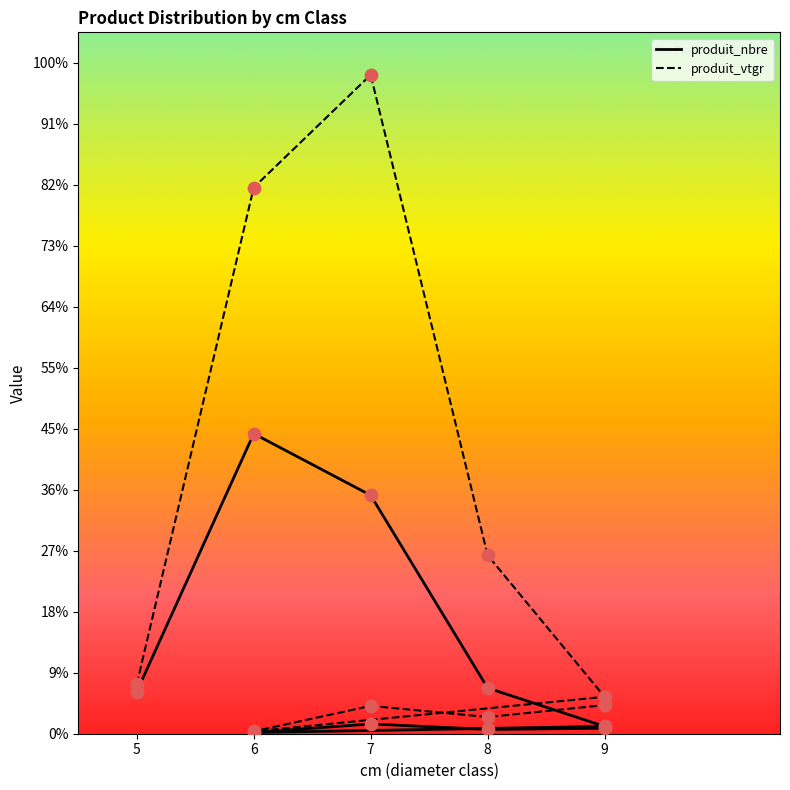

Is the value of produit_vtgr at 7 greater than the value of produit_nbre at 5?

Yes